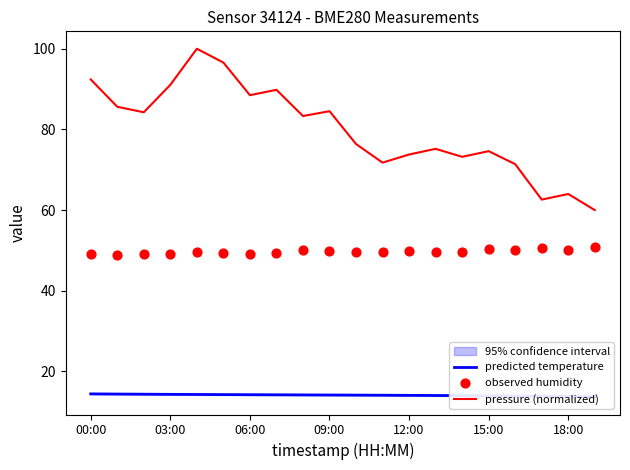

Which series has the largest total across all categories?

pressure (normalized)